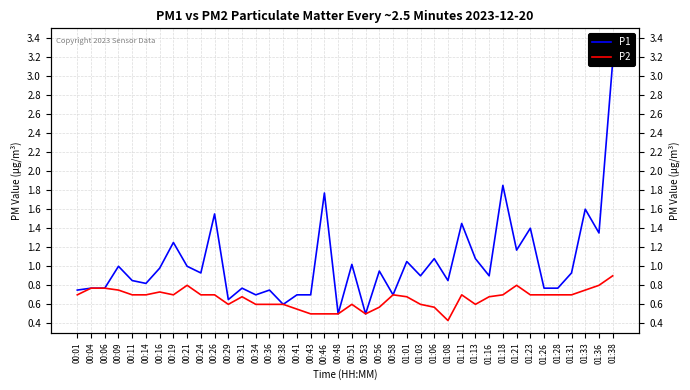

Reading left to right, what are all the values shown in this chart?

P1: 0.8	0.8	0.8	1.0	0.8	0.8	1.0	1.2	1.0	0.9	1.6	0.7	0.8	0.7	0.8	0.6	0.7	0.7	1.8	0.5	1.0	0.5	0.9	0.7	1.1	0.9	1.1	0.8	1.4	1.1	0.9	1.9	1.2	1.4	0.8	0.8	0.9	1.6	1.4	3.1
P2: 0.7	0.8	0.8	0.8	0.7	0.7	0.7	0.7	0.8	0.7	0.7	0.6	0.7	0.6	0.6	0.6	0.6	0.5	0.5	0.5	0.6	0.5	0.6	0.7	0.7	0.6	0.6	0.4	0.7	0.6	0.7	0.7	0.8	0.7	0.7	0.7	0.7	0.8	0.8	0.9